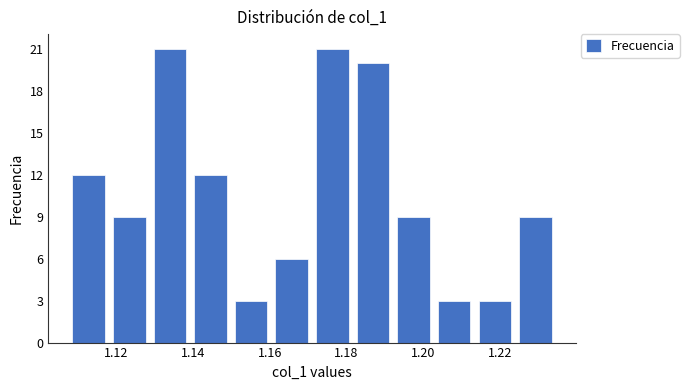

What is the height of the bar covering 1.224 to 1.234 on the x-axis? Neither the bar edges nor the heights are printed on the chart, so give them approximately, as read against the axes.

9